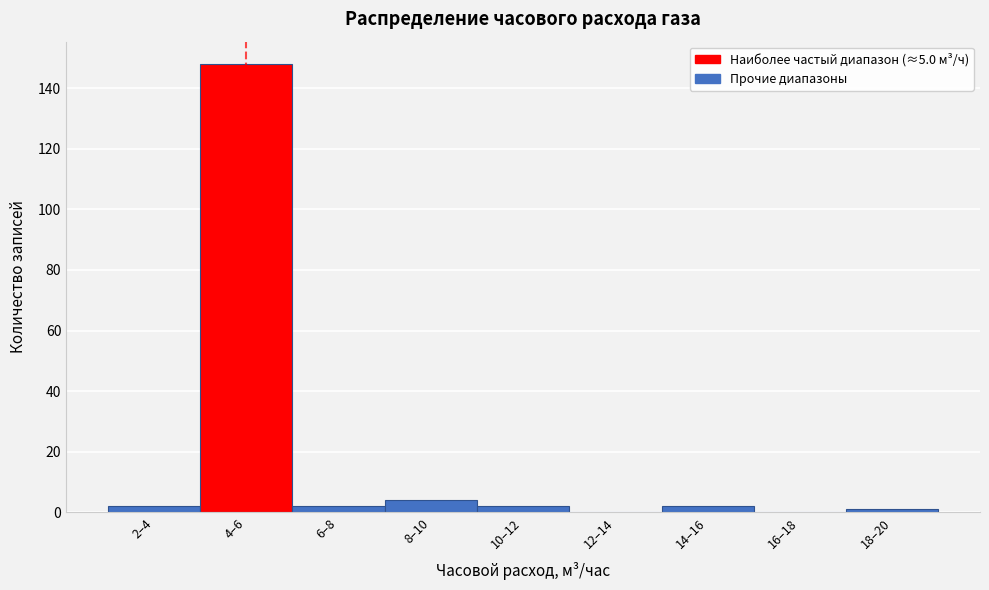

Reading left to right, what are all the values shown in this chart?

2–4=2	4–6=148	6–8=2	8–10=4	10–12=2	12–14=0	14–16=2	16–18=0	18–20=1